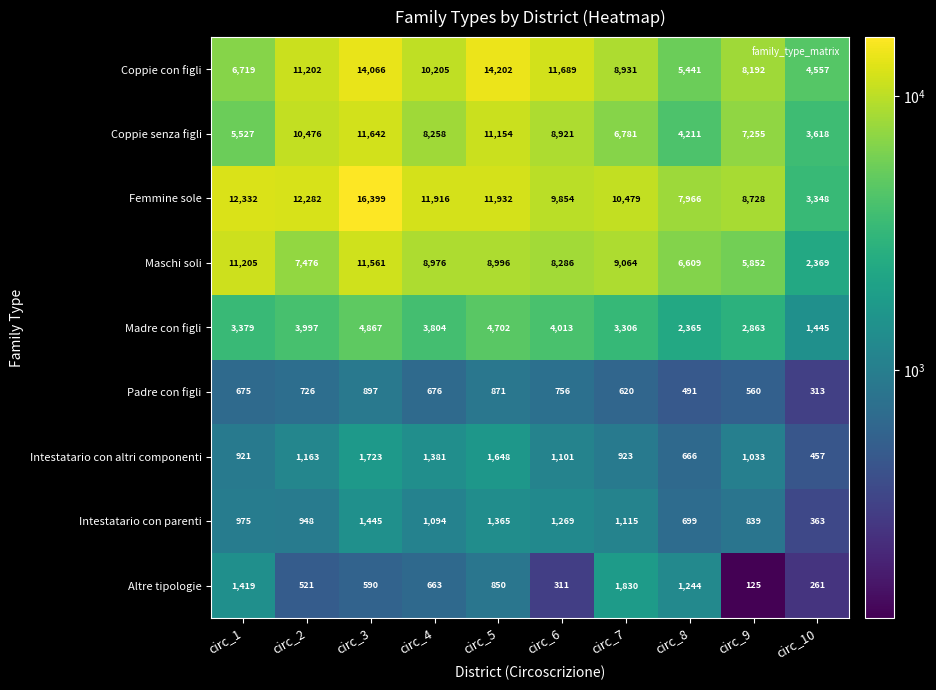

At which label is Coppie senza figli closest to 7630?

circ_9